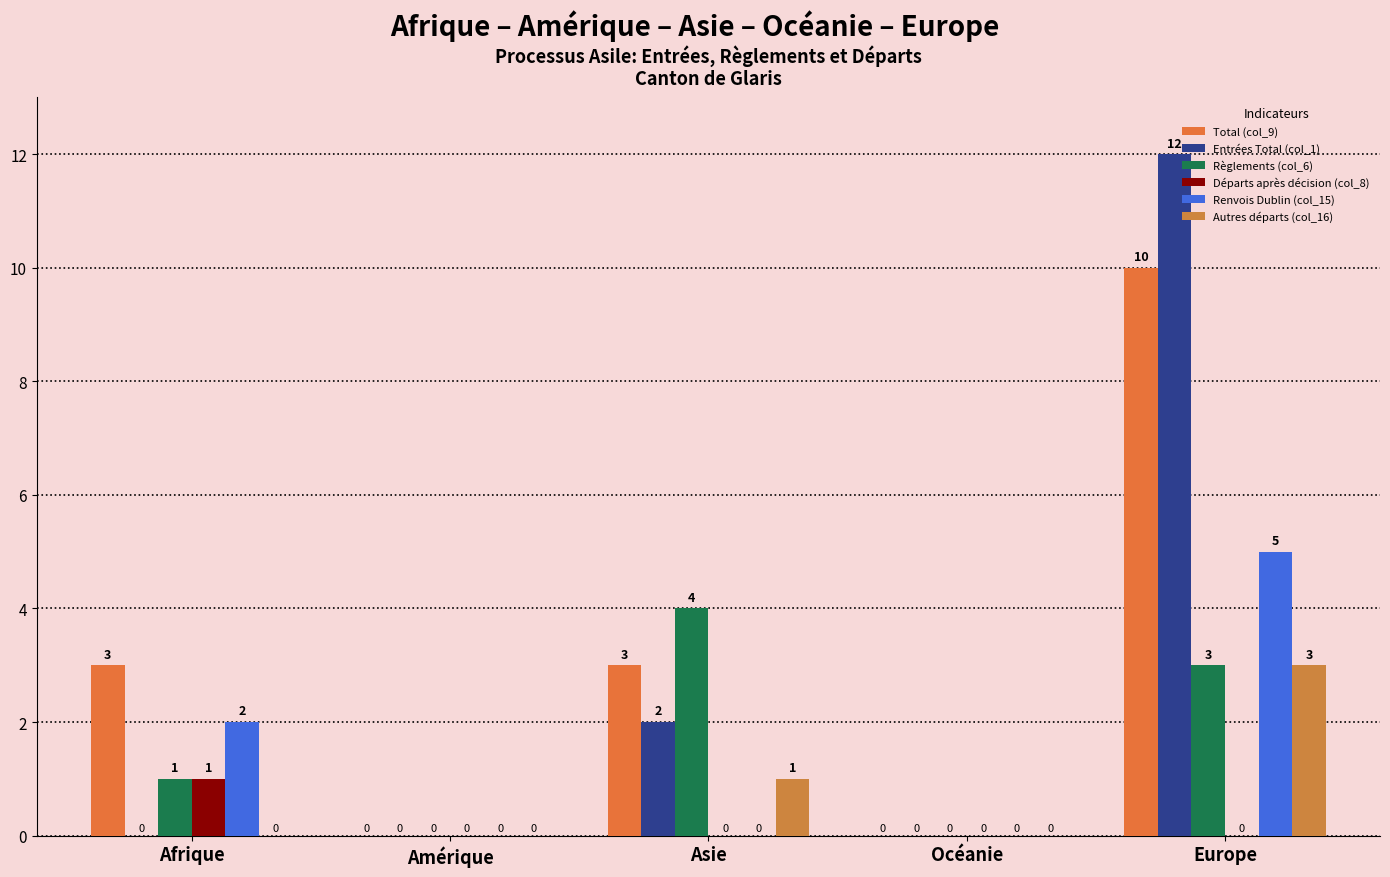

How many data points does each series have?

5